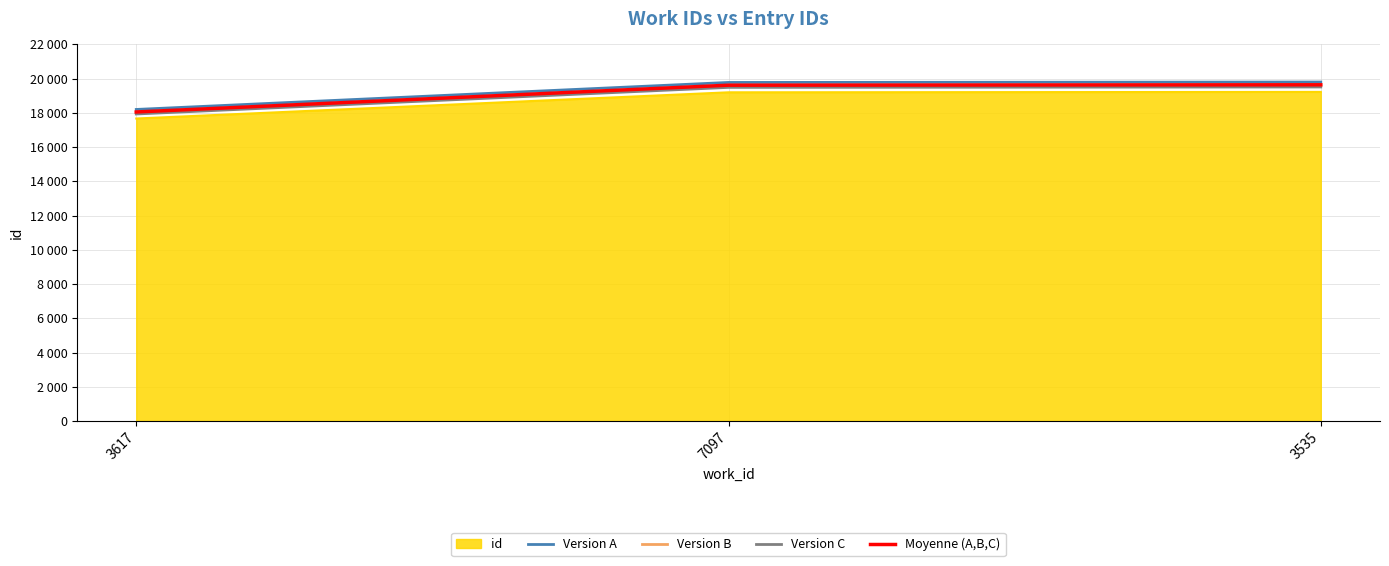

What are all the series names shown in the legend?

id, Version A, Version B, Version C, Moyenne (A,B,C)